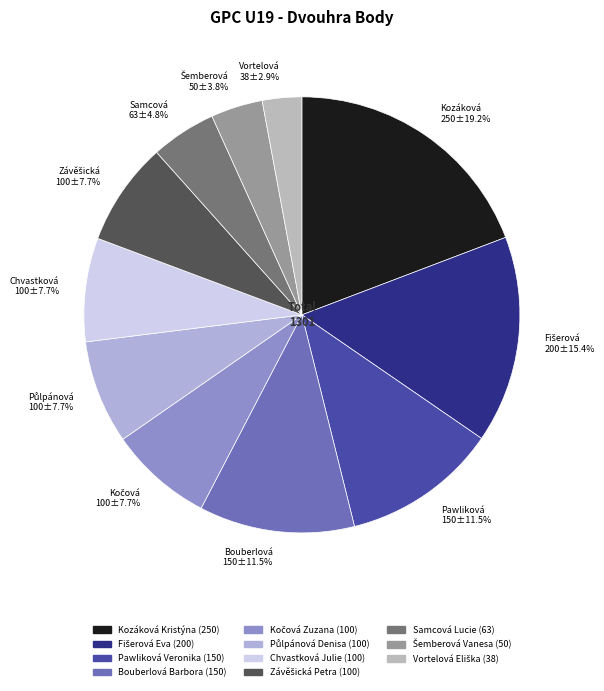

Does any single category account for the majority?

No